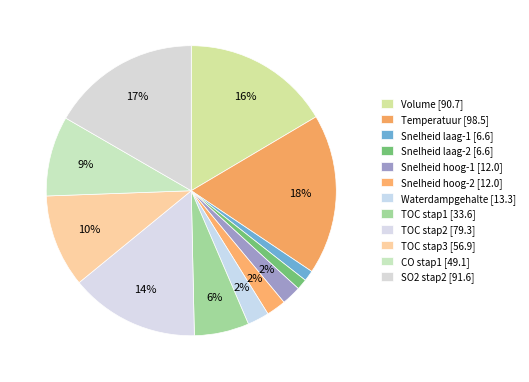

To the nearest percent, what is the difference between the SO2 stap2 and Snelheid hoog-2 slice percentages?

14%